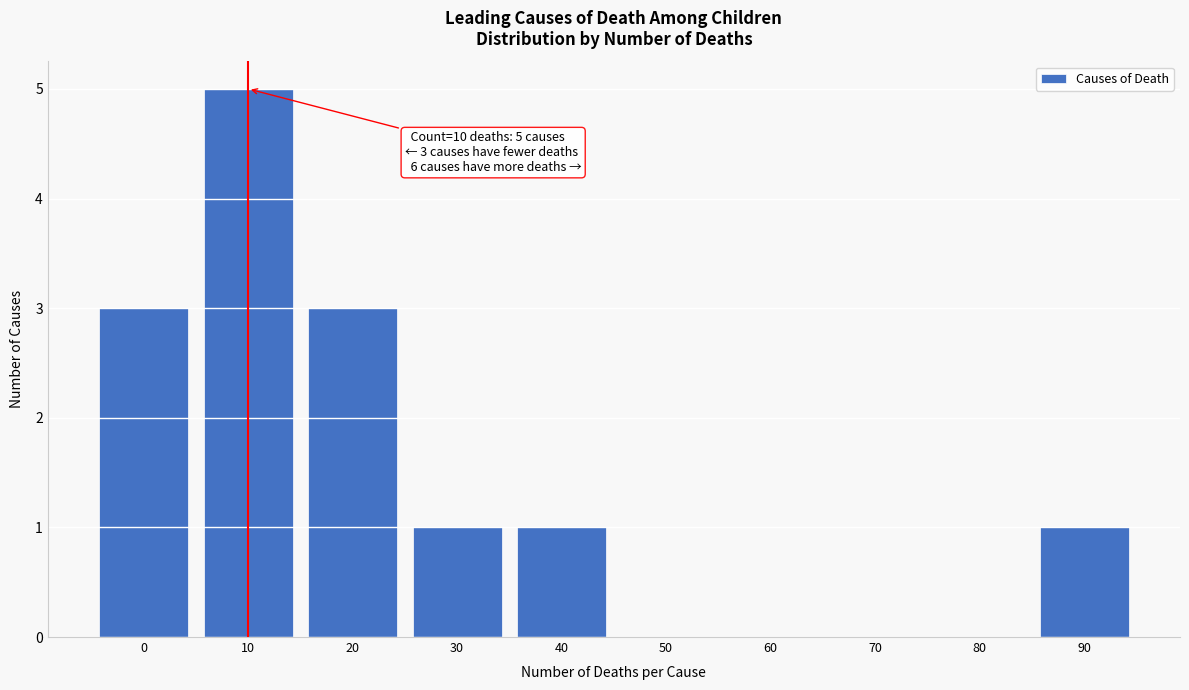

Reading left to right, transcribe all the data shown in this chart.

0=3	10=5	20=3	30=1	40=1	50=0	60=0	70=0	80=0	90=1